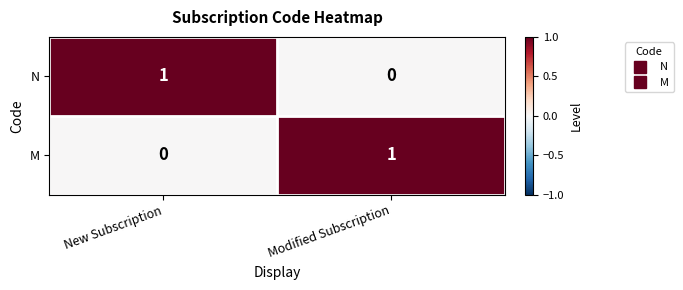

Reading left to right, list all the values displayed in this chart.

N: New Subscription=1	Modified Subscription=0
M: New Subscription=0	Modified Subscription=1